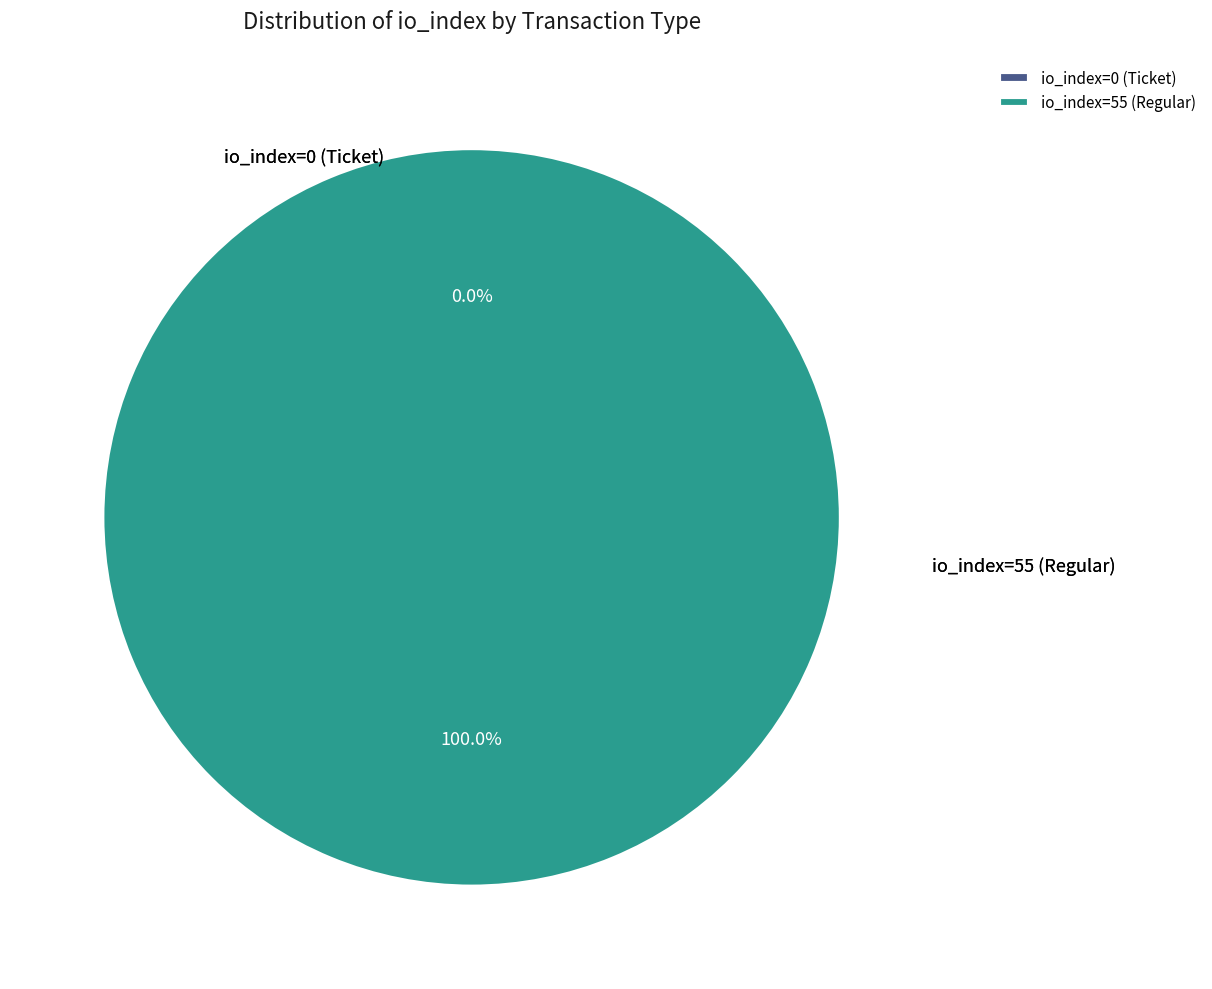

How many segments does this pie chart have?

2